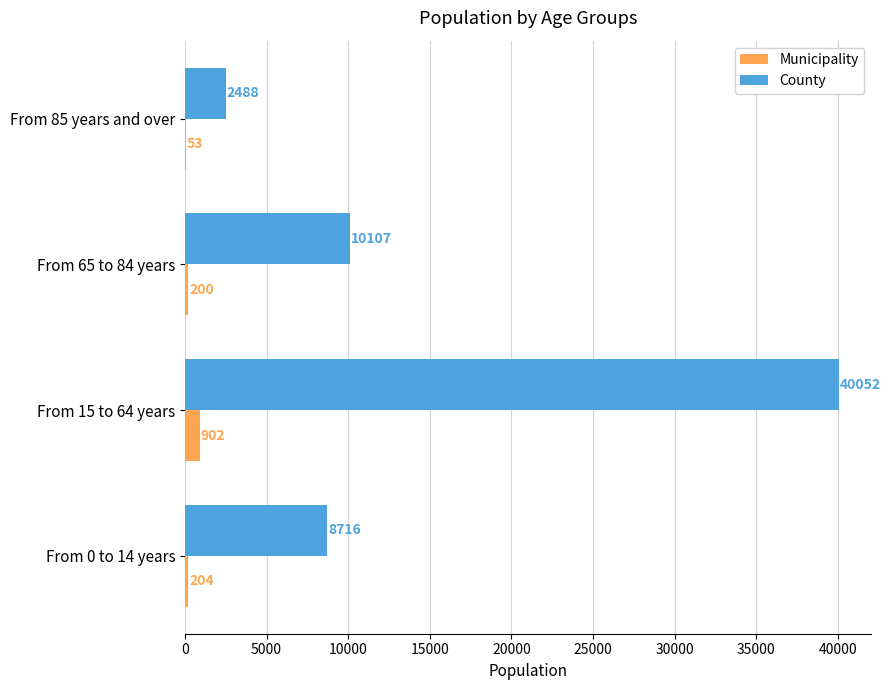

Is the value of County at From 65 to 84 years greater than the value of Municipality at From 15 to 64 years?

Yes